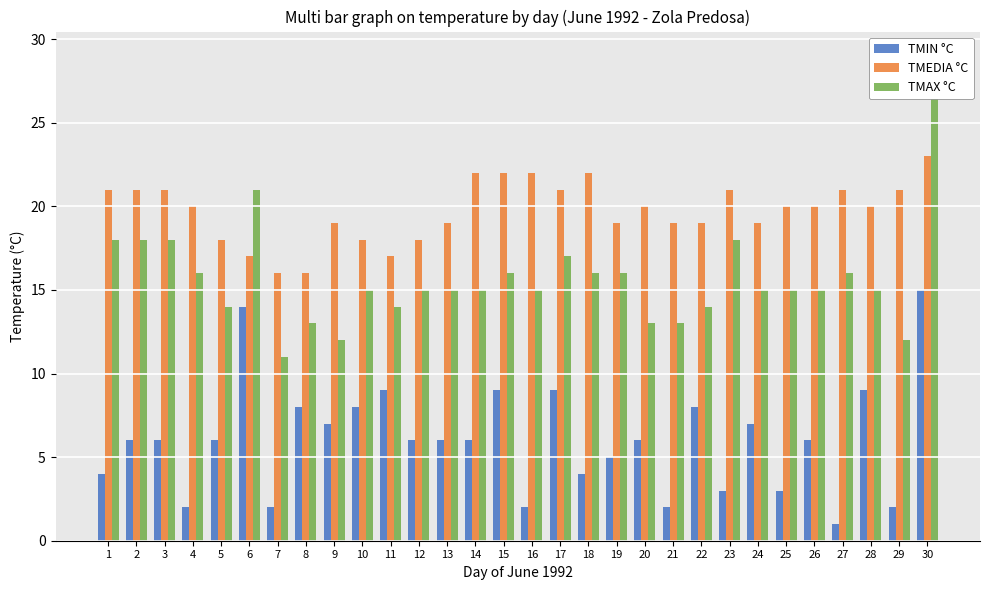

Is it true that TMEDIA °C equals 30 at 27?

False